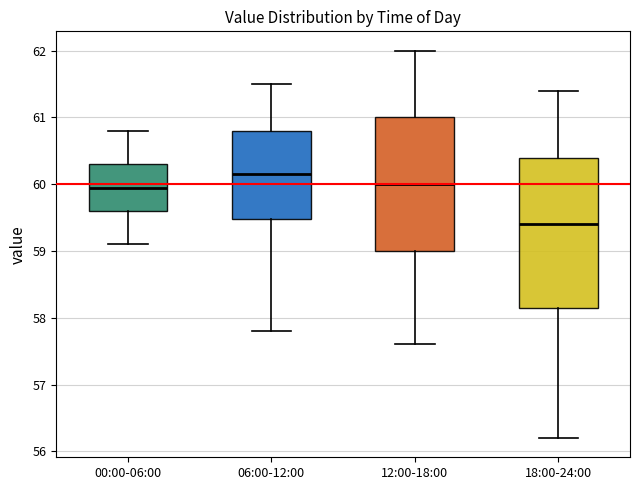

Reading left to right, transcribe this box plot: for each box, give where its median line is, the range the box spans, and where its two whiskers end, as read against the y-axis. The values are not printed on the chart, so give them approximately, as read against the axis.

00:00-06:00: median 60.0, box 59.6 to 60.3, whiskers 59.1 to 60.8
06:00-12:00: median 60.2, box 59.5 to 60.8, whiskers 57.8 to 61.5
12:00-18:00: median 60.0, box 59.0 to 61.0, whiskers 57.6 to 62.0
18:00-24:00: median 59.4, box 58.2 to 60.4, whiskers 56.2 to 61.4